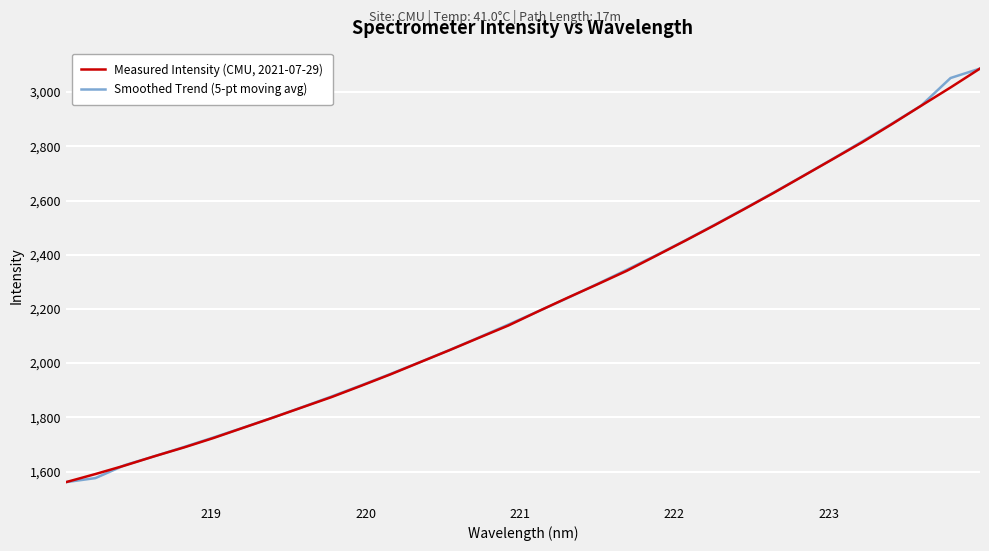

List the series in order of their overall mean, highest first.

Smoothed Trend (5-pt moving avg), Measured Intensity (CMU, 2021-07-29)